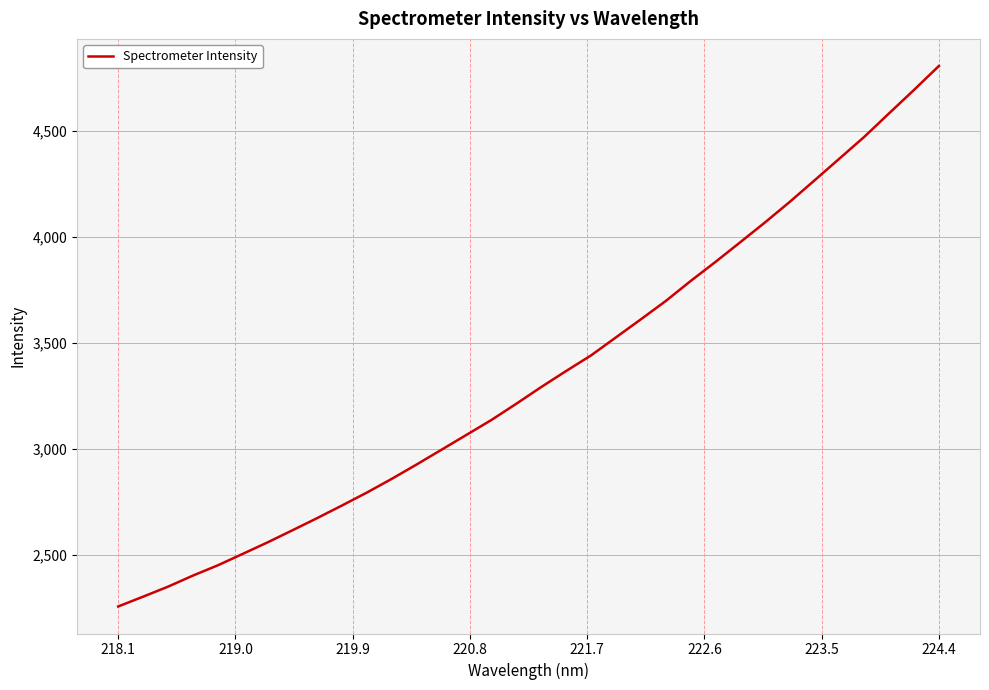

True or false: there are more than 2 points higher than both neighbors.

False